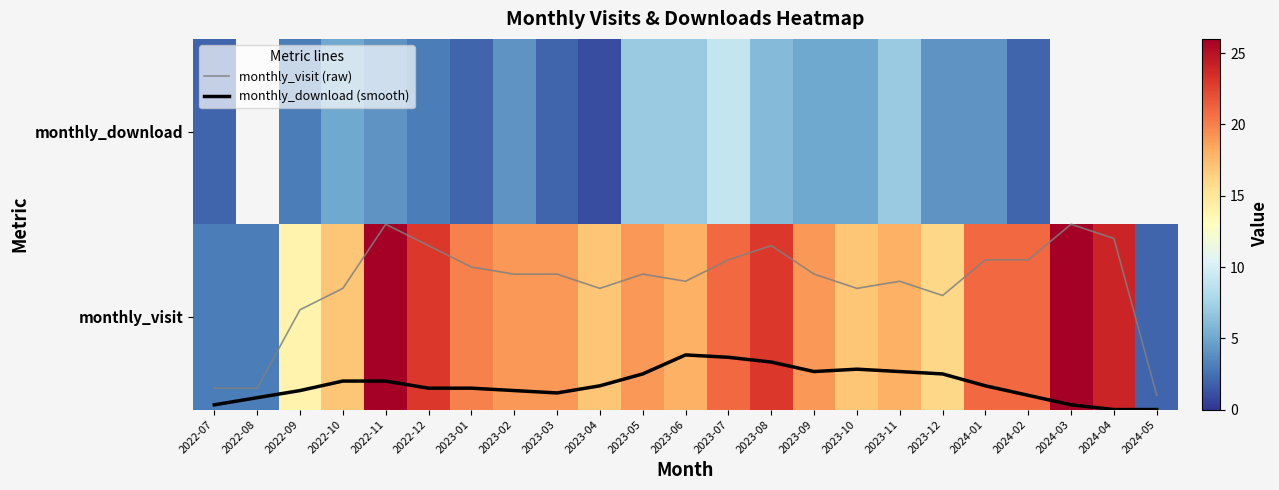

What is the sum of all monthly_visit values?

406.0